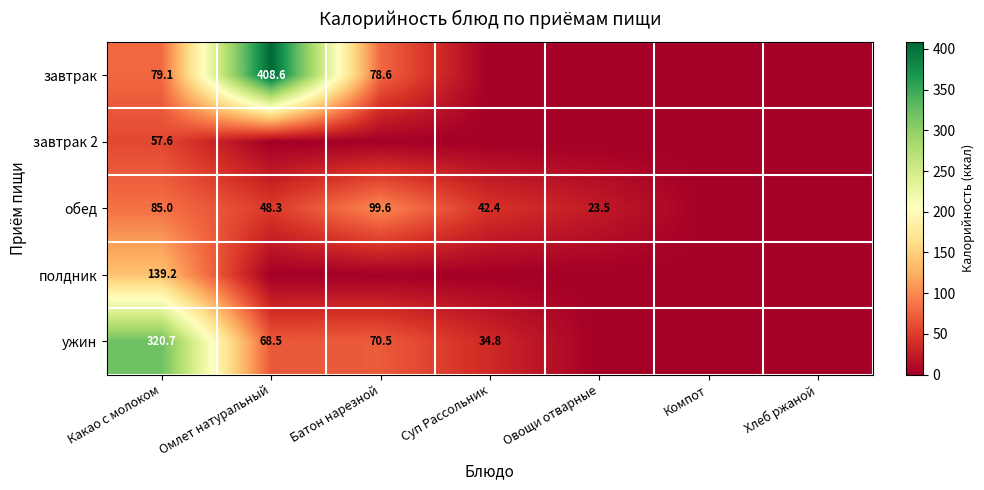

The value of обед at Какао с молоком is 85.0. True or false?

True